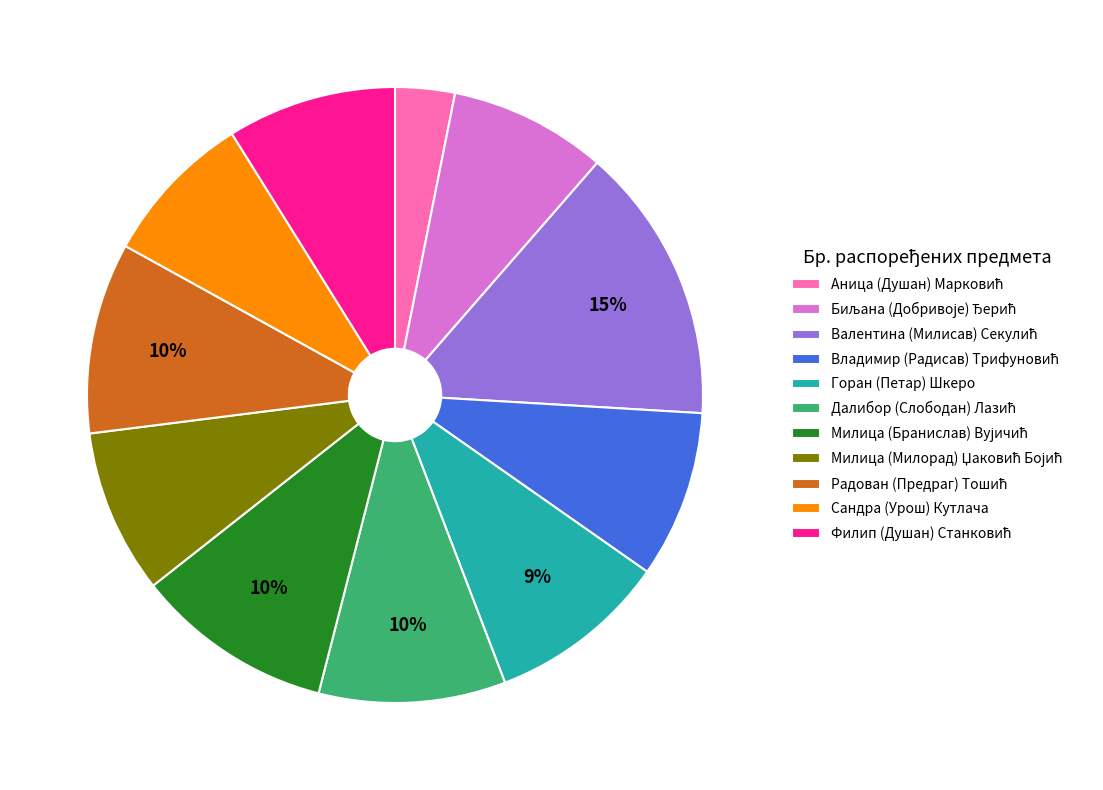

Between Горан (Петар) Шкеро and Сандра (Урош) Кутлача, which is larger?

Горан (Петар) Шкеро